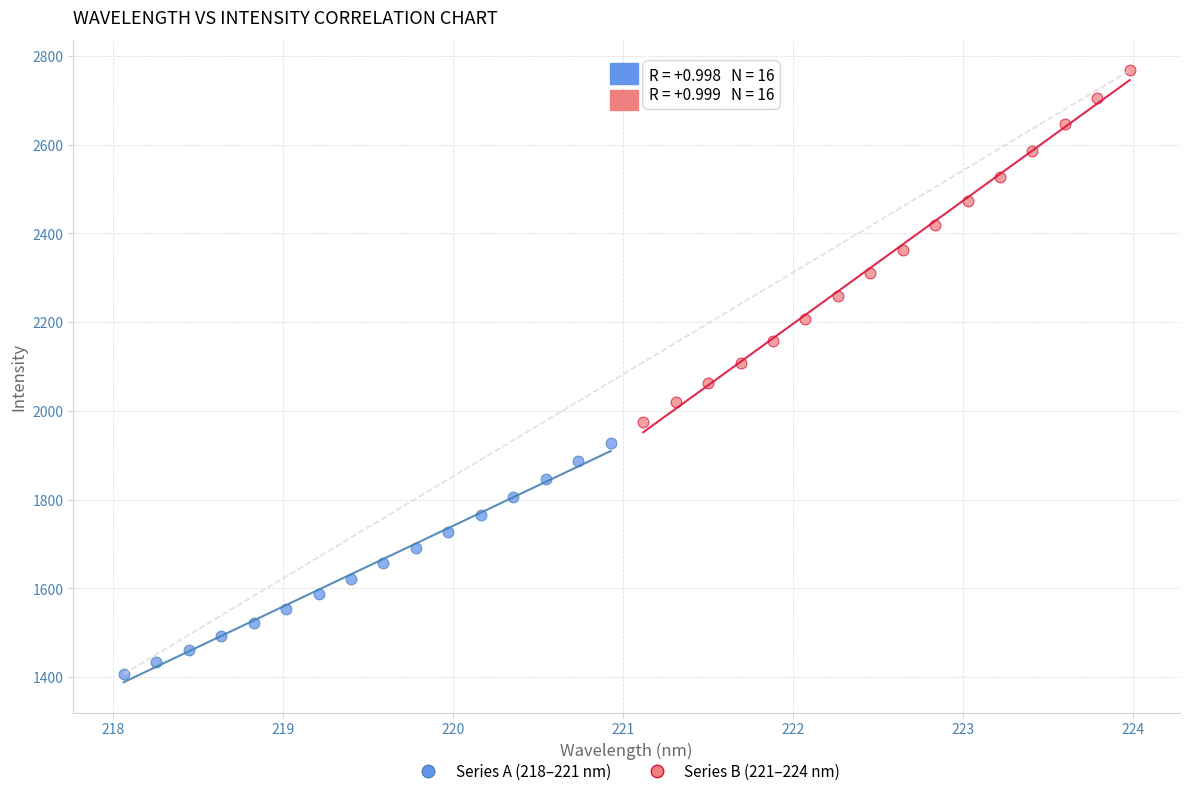

Which series contains the highest Y value?

Series B (221–224 nm)